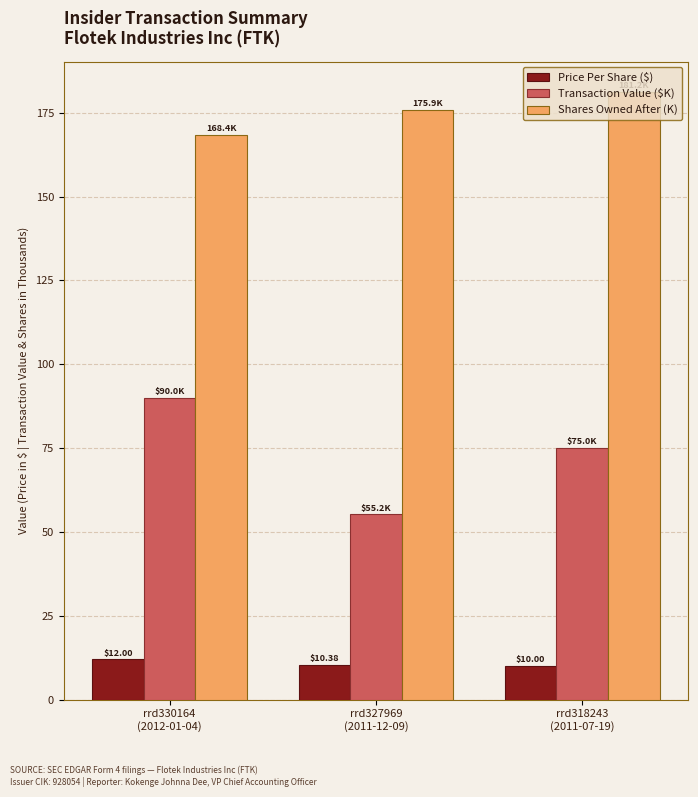

What is the average value of the Transaction Value ($K) series?

73.4